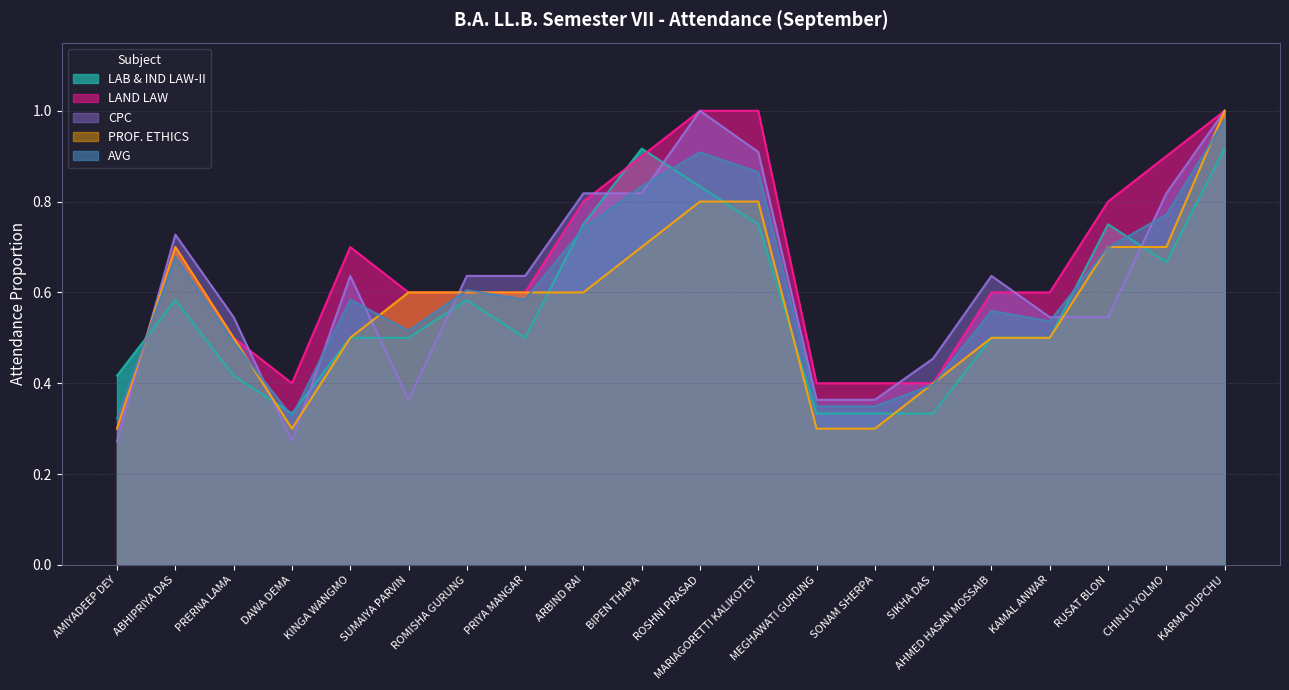

Is it true that LAB & IND LAW-II equals 0.6 at ABHIPRIYA DAS?

True